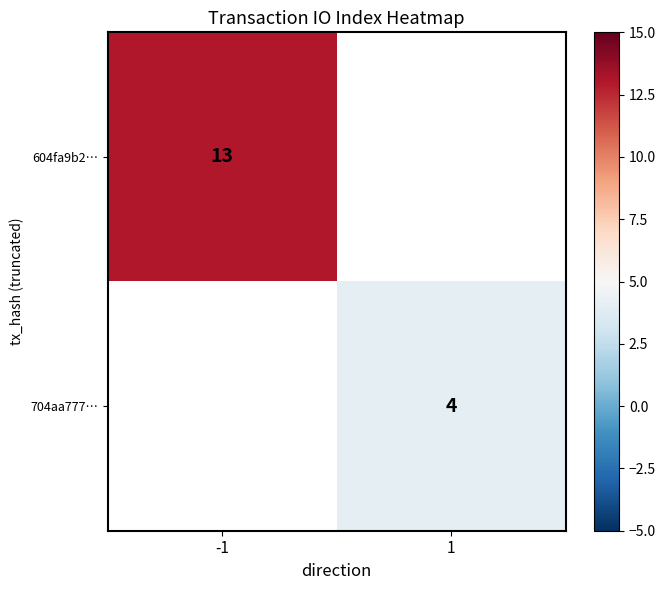

How many data points does each series have?

2